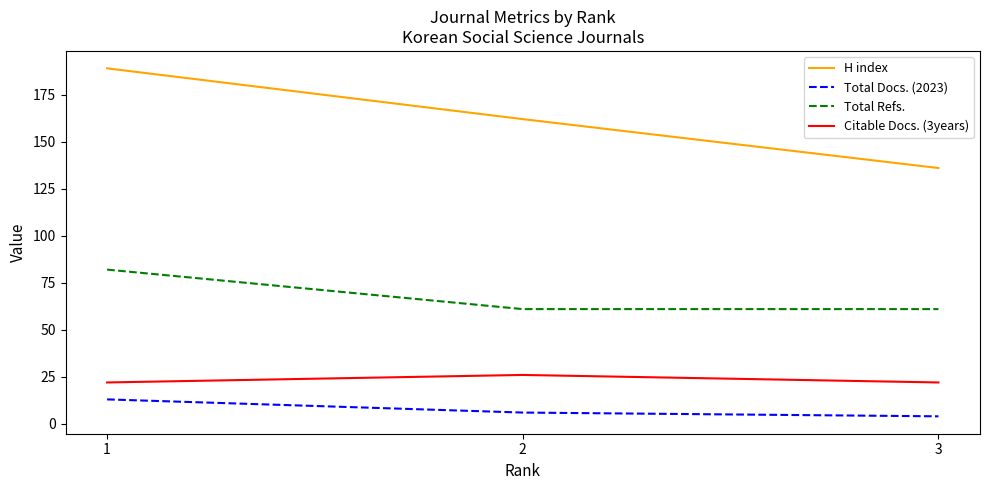

Which series has the largest range (max minus min)?

H index